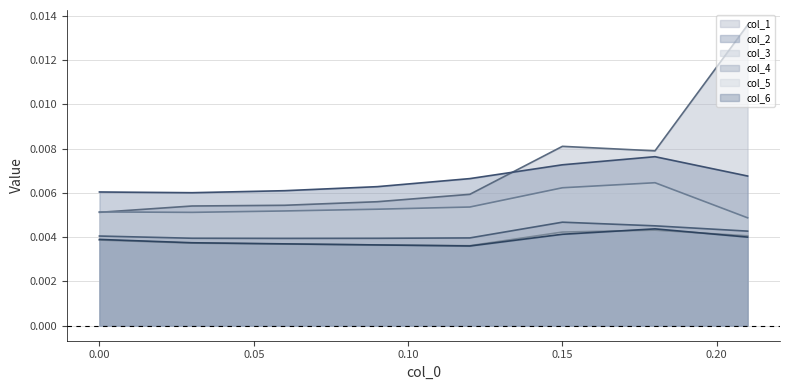

True or false: col_4_line has a value of 0.0 at 0.10.

False